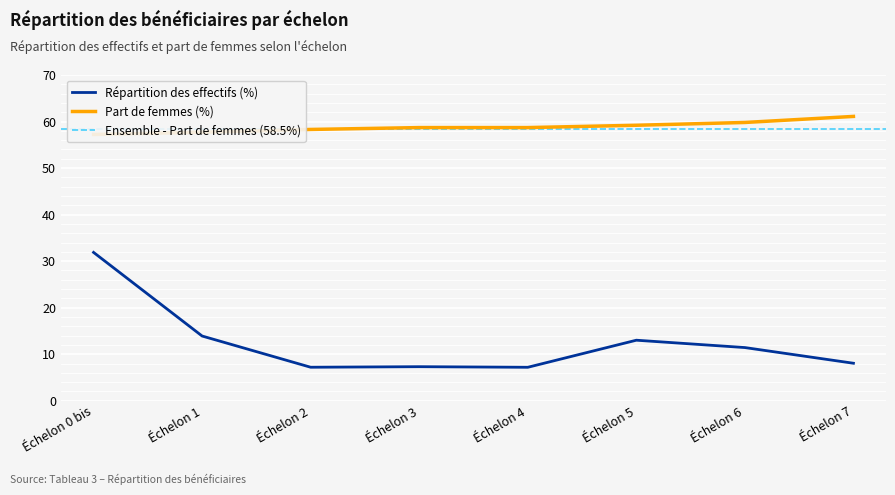

Which series has the largest total across all categories?

Part de femmes (%)